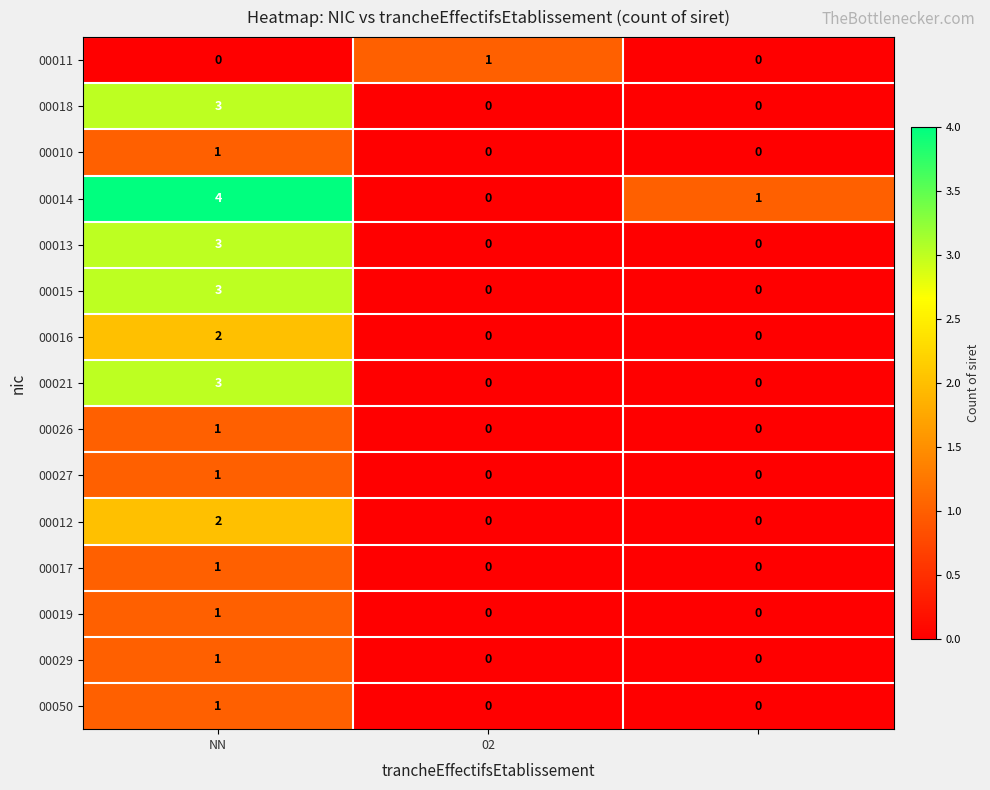

Which series has the largest range (max minus min)?

00014